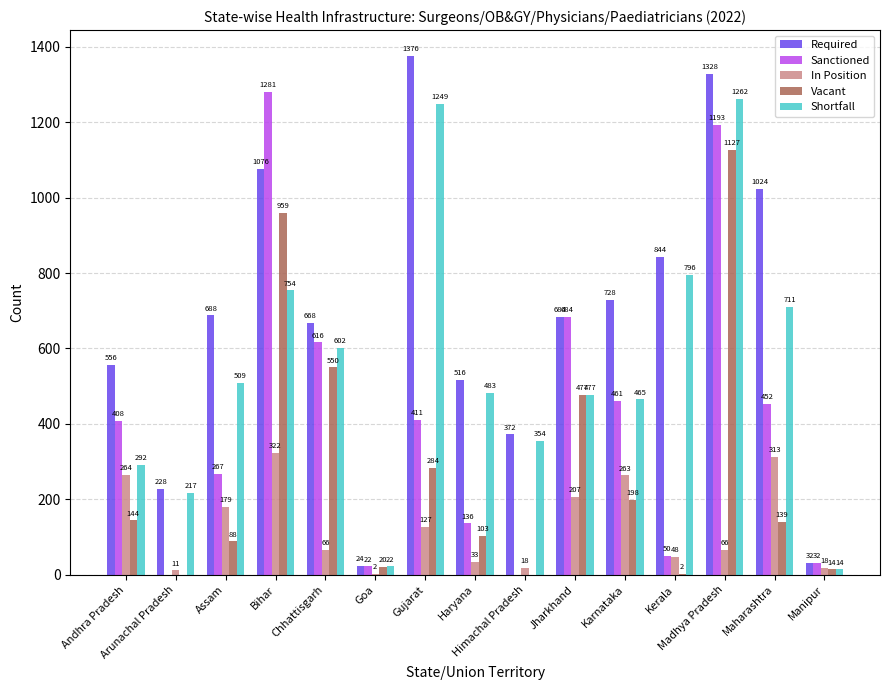

The value of Required at Himachal Pradesh is 130. True or false?

False